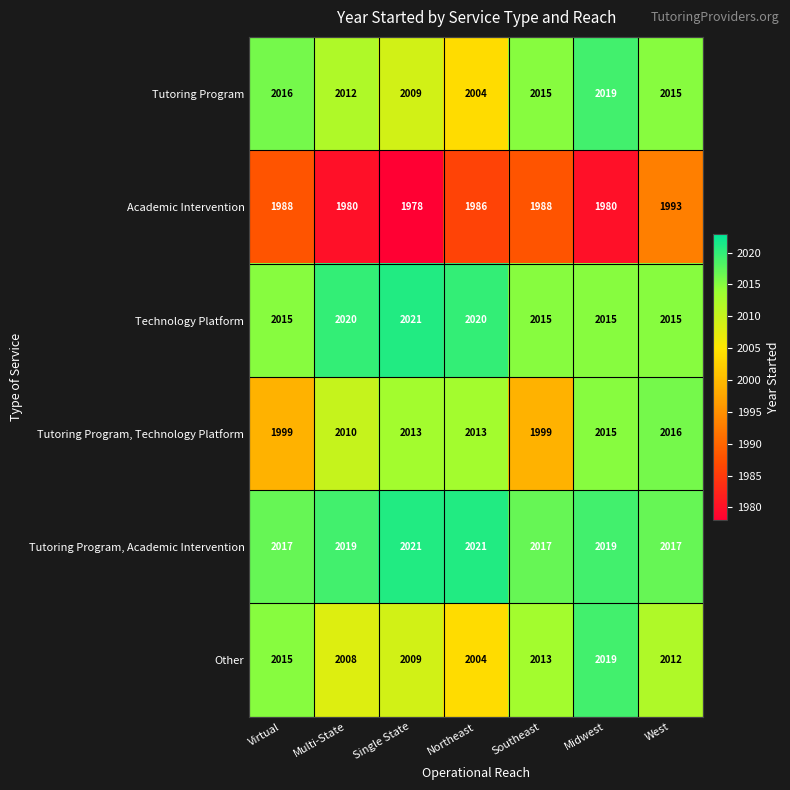

What is the smallest value displayed?

1978